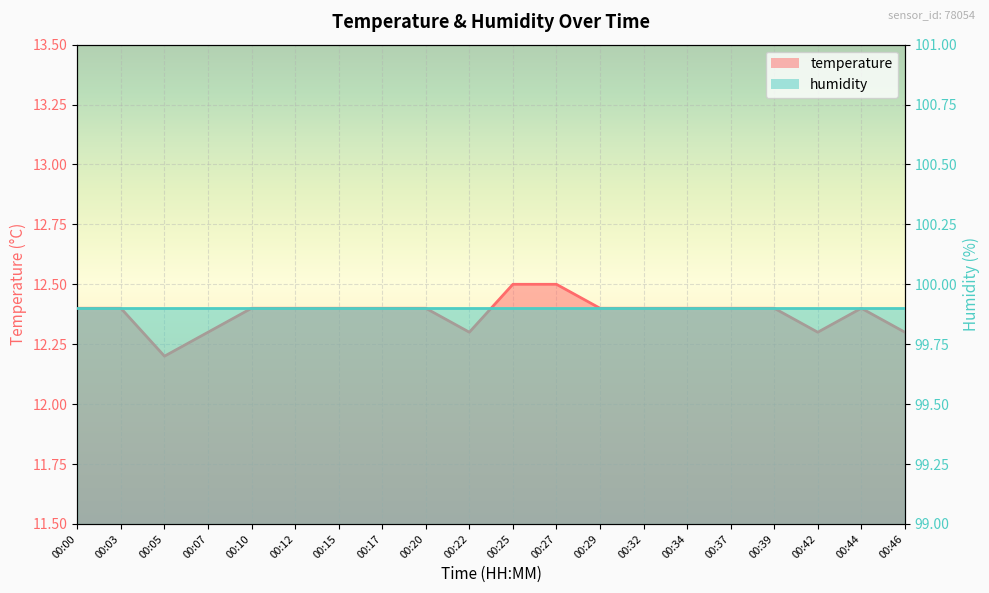

Is it true that the value at 00:32 is 12.4?

True